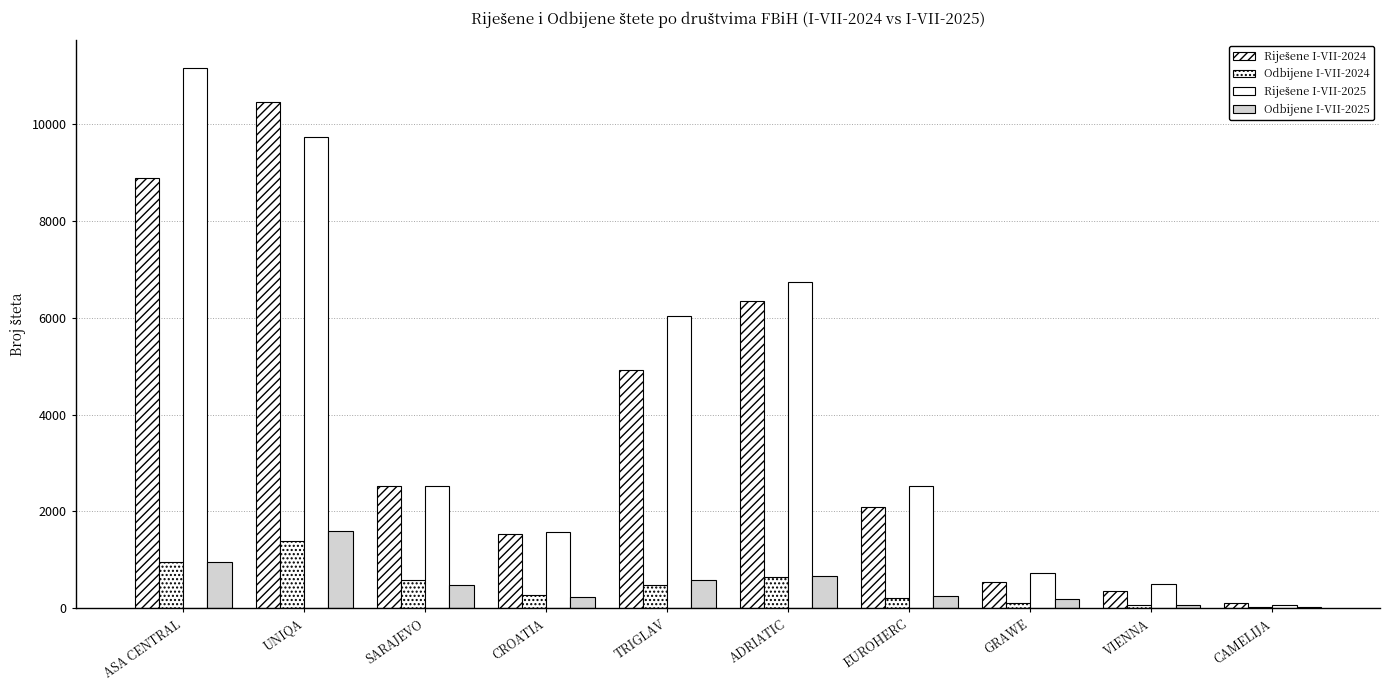

Are the bars grouped side by side (vs. stacked)?

Yes